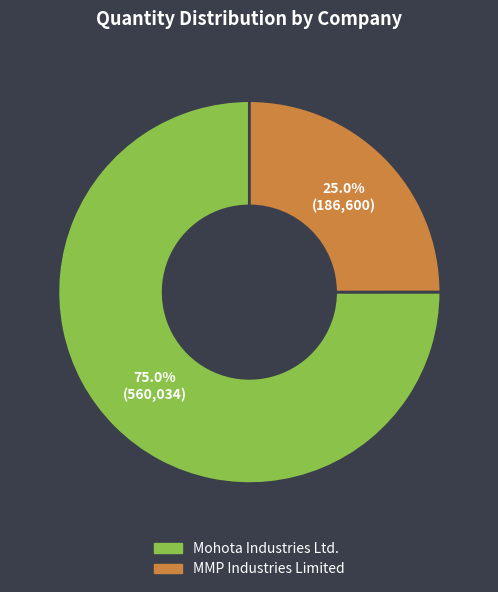

Which slice represents more than half of the pie?

Mohota Industries Ltd.